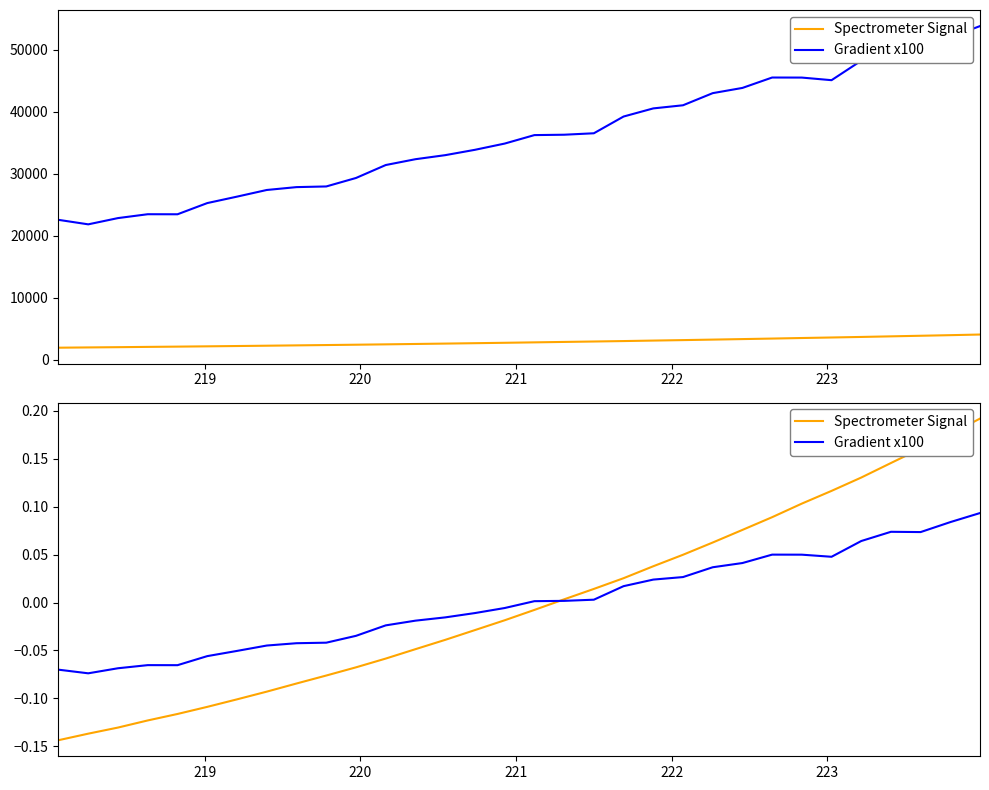

The value of Spectrometer Signal at 31 is 0.1. True or false?

False